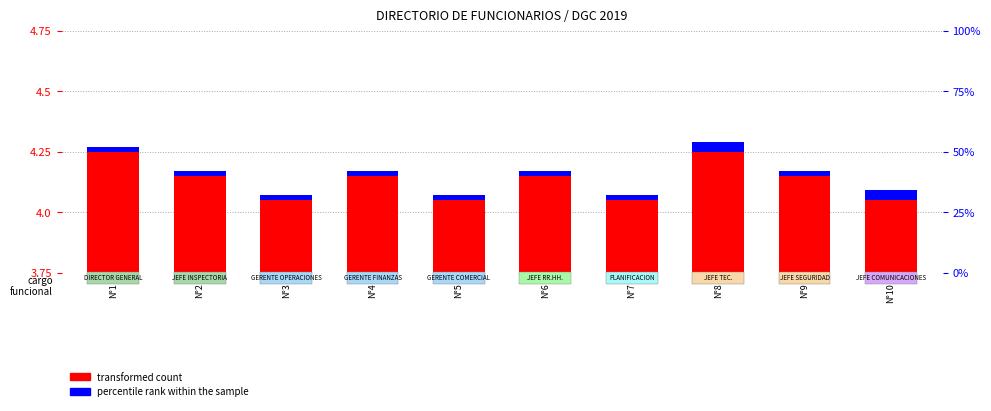

List the series in order of their overall mean, lowest first.

percentile rank within the sample, transformed count